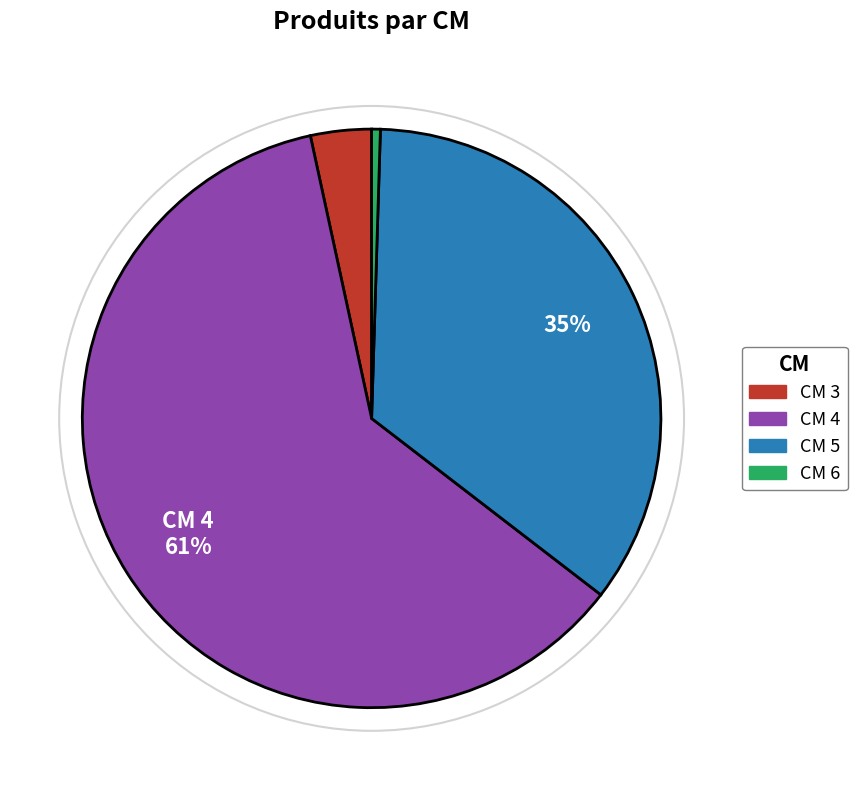

To the nearest percent, what is the average slice percentage?

25%